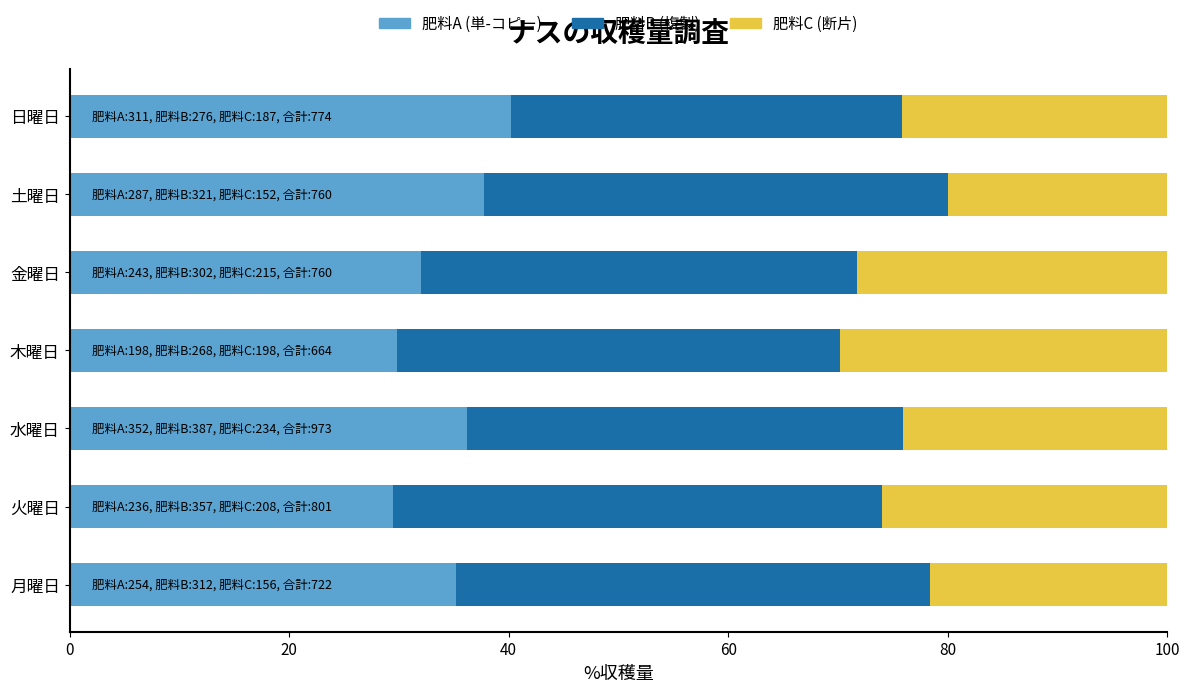

What is the total value across all series at 水曜日?

100.0